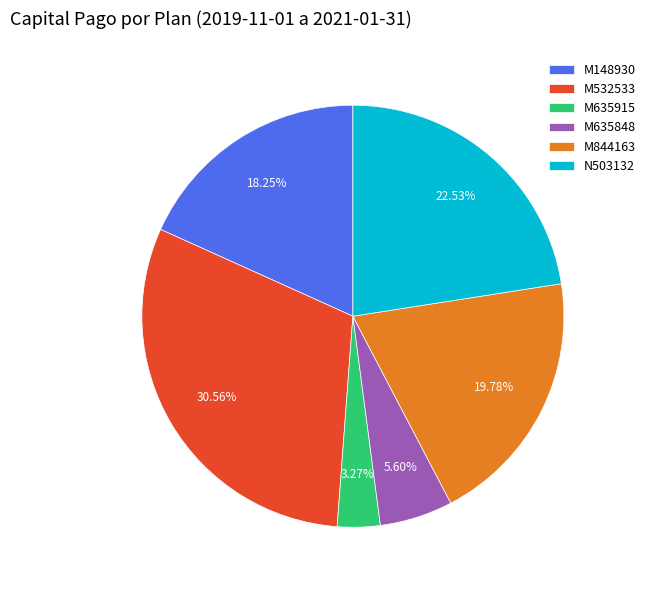

What is the ratio of the value at M532533 to the value at M635848?

5.5